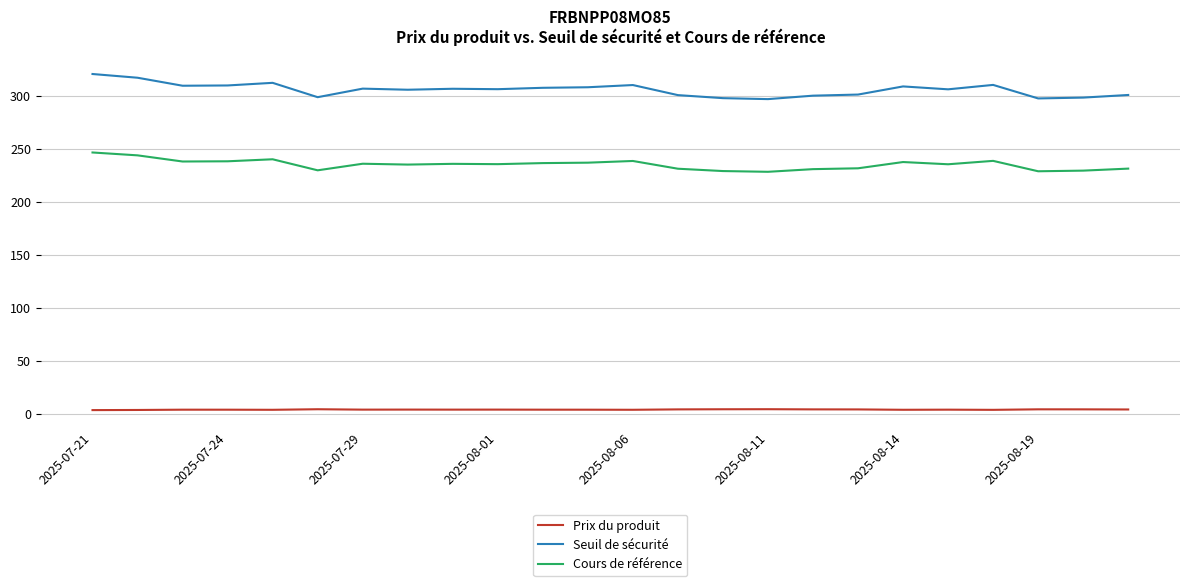

How many lines are shown in the chart?

3